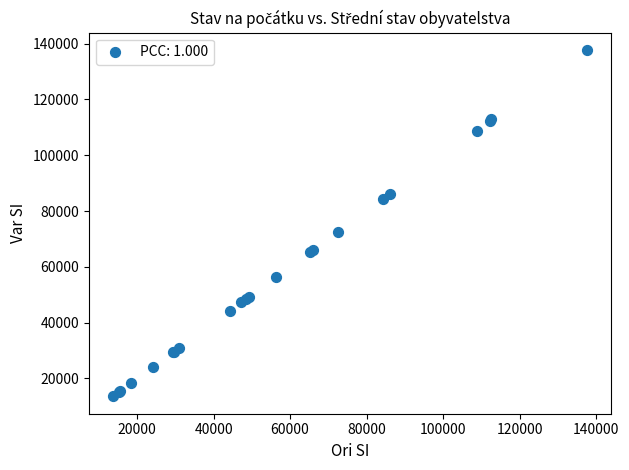

What Y value in the scatter plot is closest to 75659?

72556